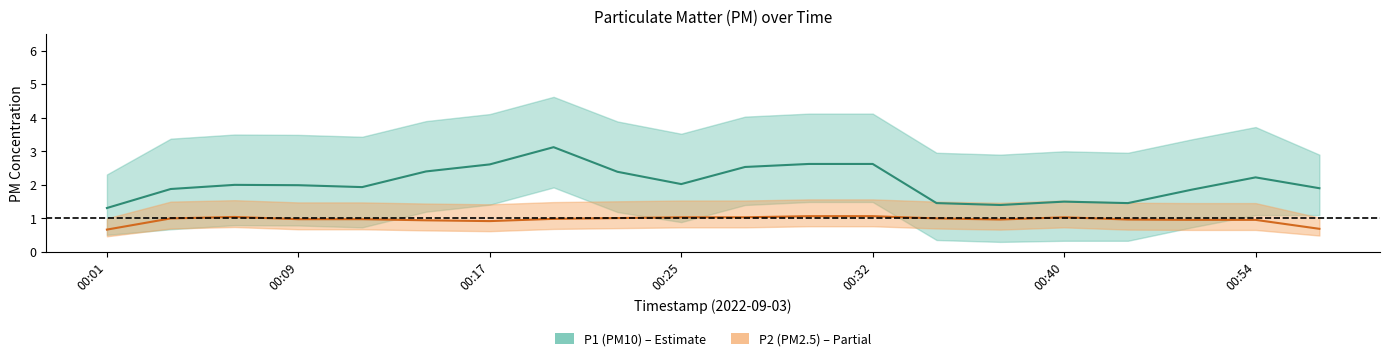

At how many categories does at least one series exceed 3?

1